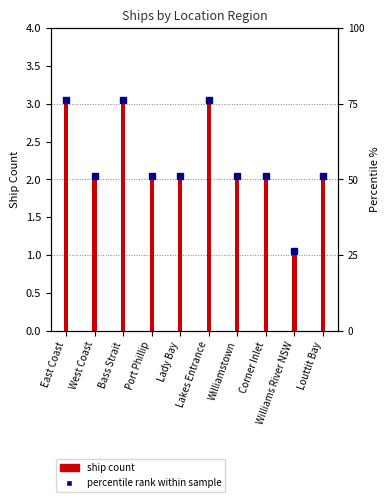

What is the approximate value at East Coast?

3